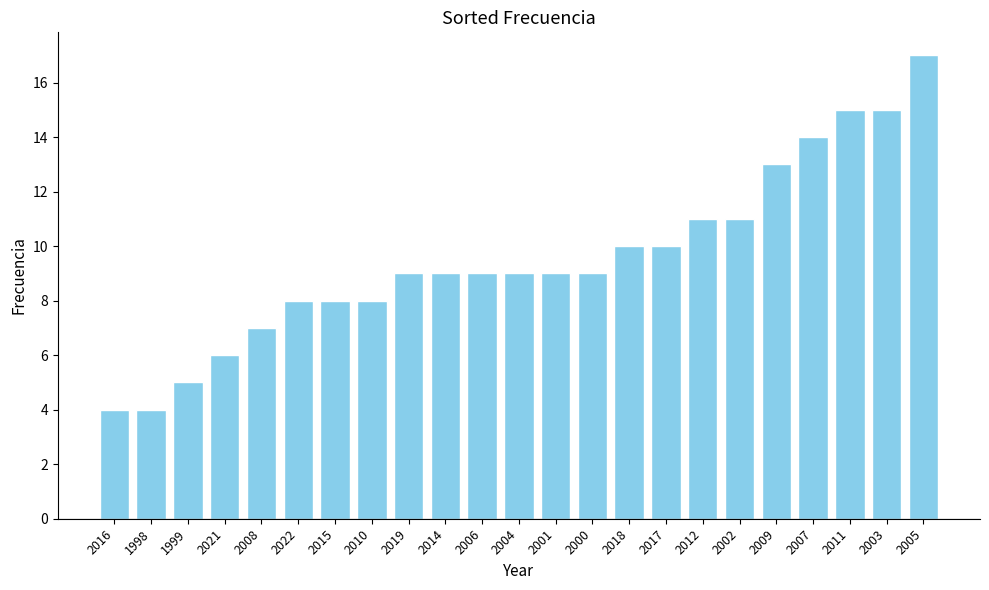

Reading left to right, what are all the values shown in this chart?

2016=4	1998=4	1999=5	2021=6	2008=7	2022=8	2015=8	2010=8	2019=9	2014=9	2006=9	2004=9	2001=9	2000=9	2018=10	2017=10	2012=11	2002=11	2009=13	2007=14	2011=15	2003=15	2005=17